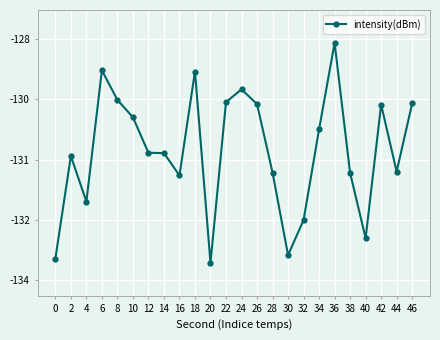

The chart shows a value of -133.0 at 40. True or false?

True